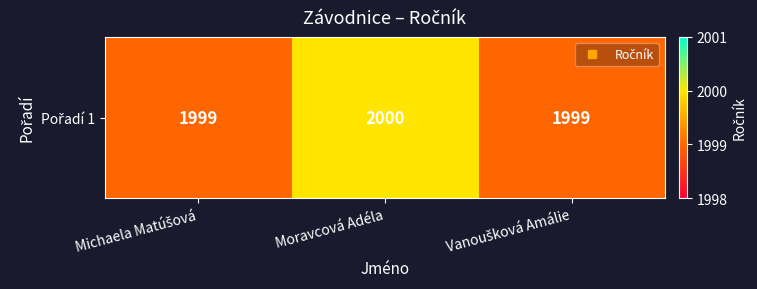

True or false: the data shows 1999 at Michaela Matúšová.

True